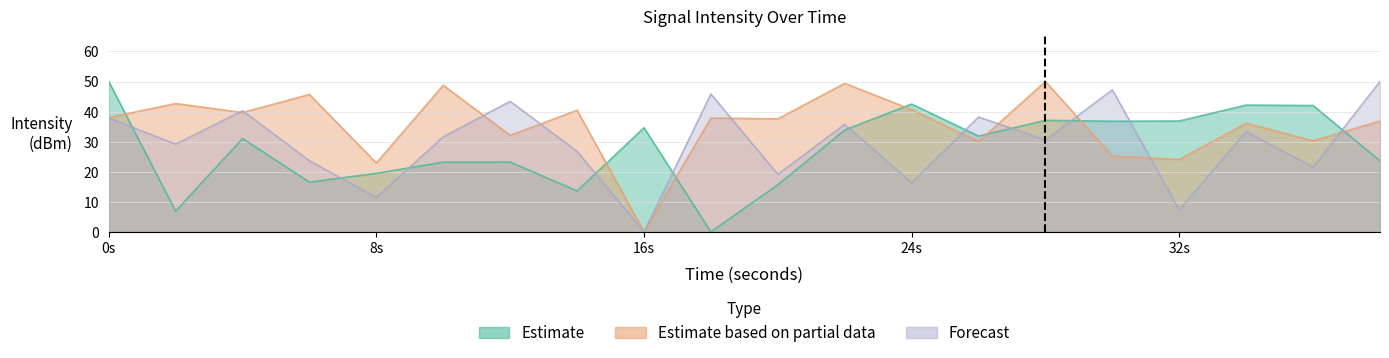

List the series in order of their peak value, lowest first.

Estimate, Estimate based on partial data, Forecast